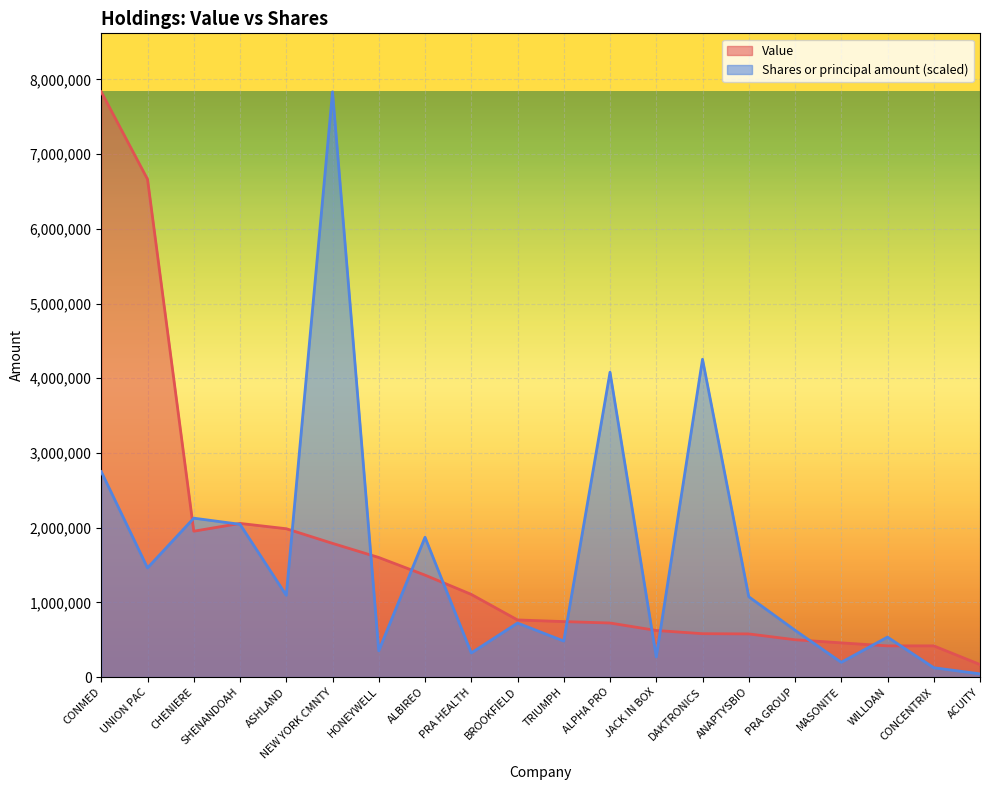

What is the value of the Shares or principal amount point at the 17th from the left?

197779.6